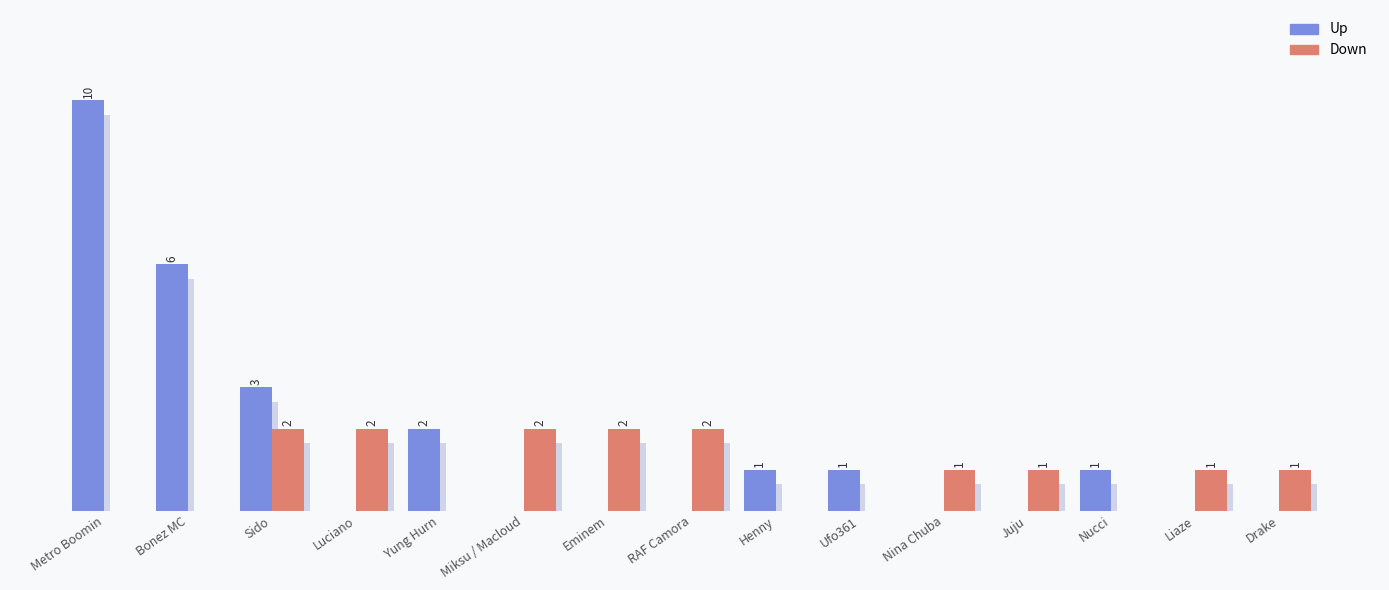

True or false: down has a value of 1 at Liaze.

True